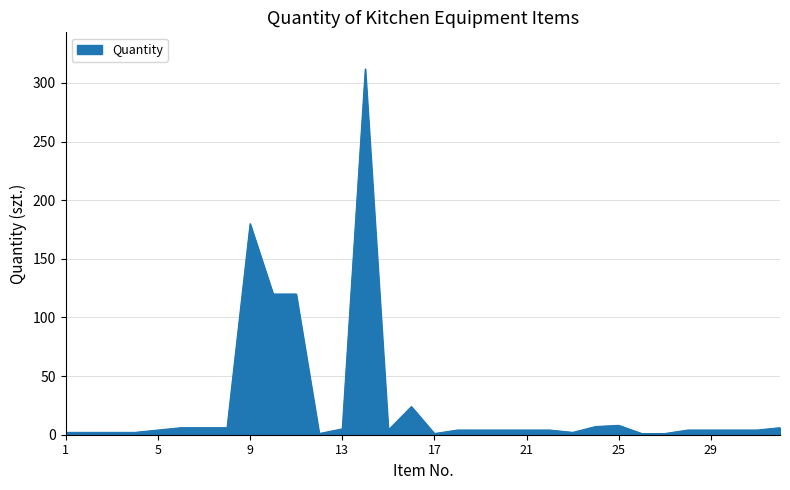

What is the difference between the maximum and minimum values?

311